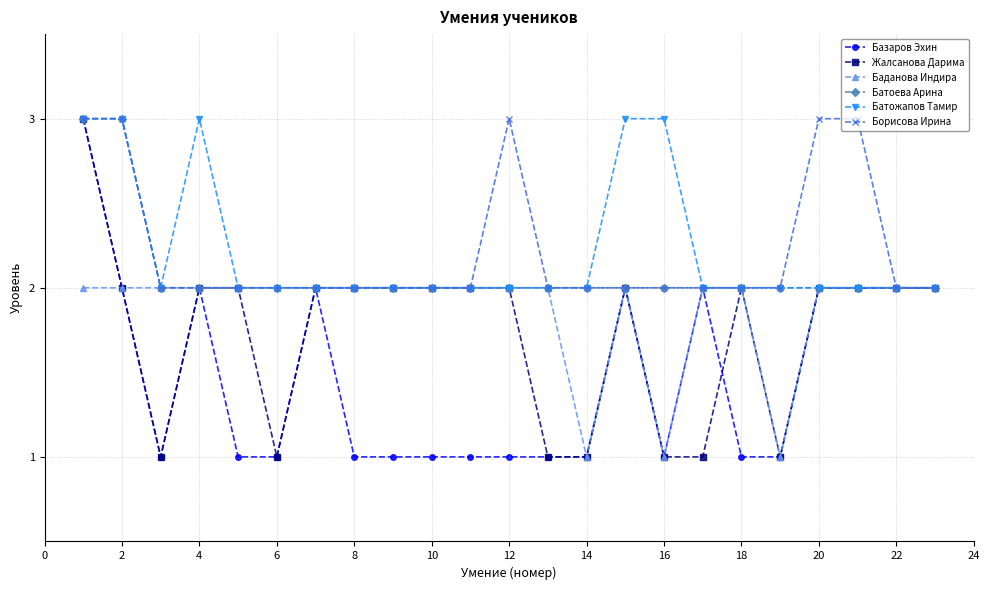

What is the greatest value displayed?

3